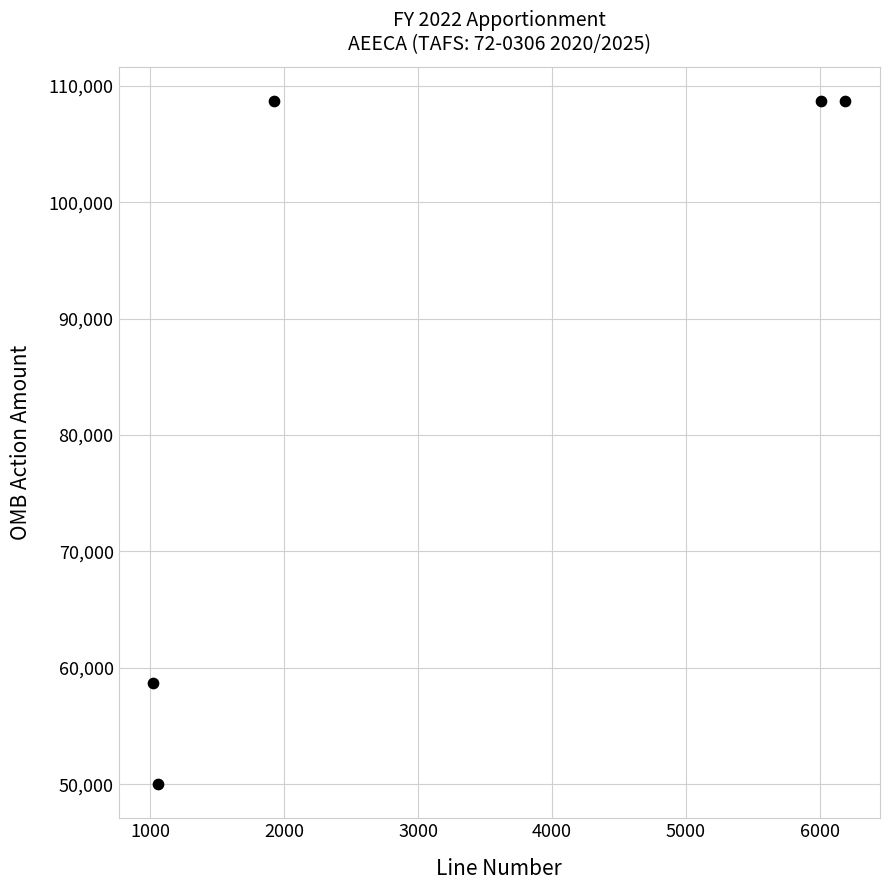

What is the average Y value?

86950